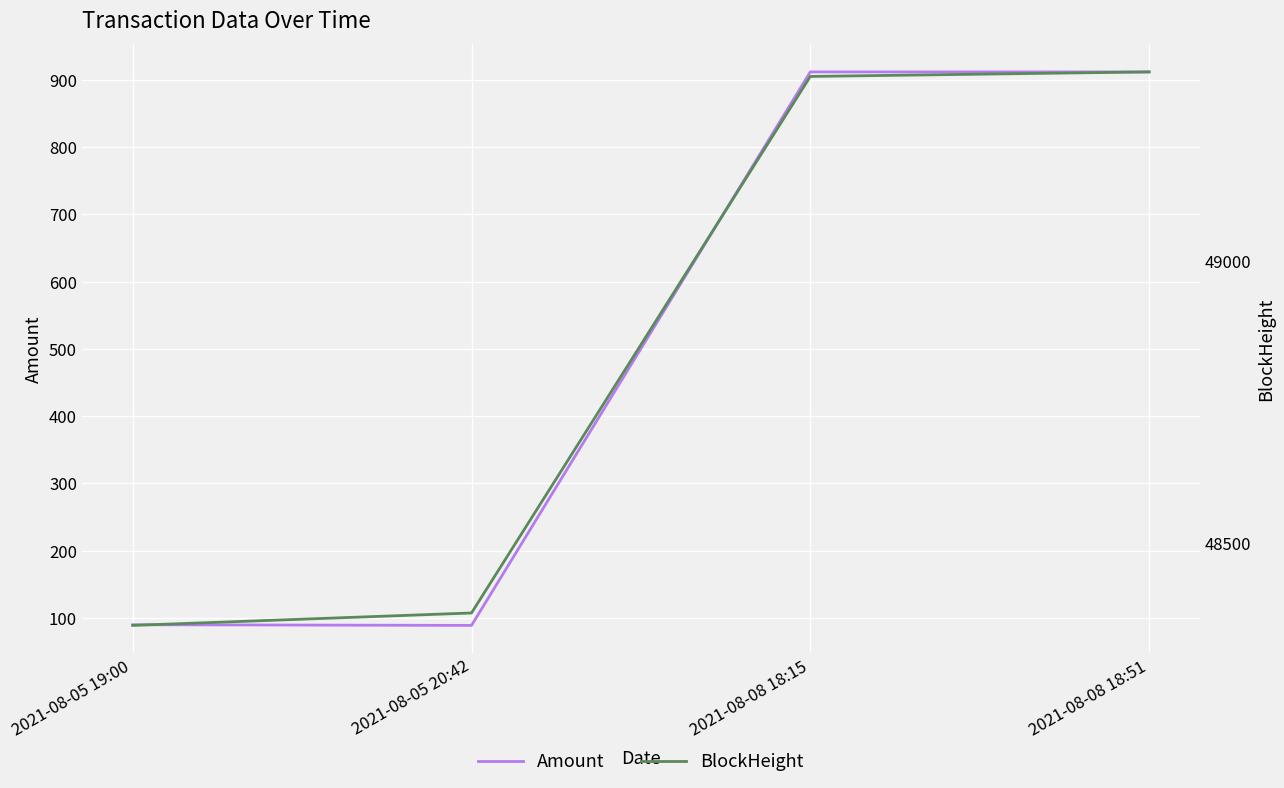

The value of BlockHeight at 2021-08-08 18:51 is 66075.8. True or false?

False